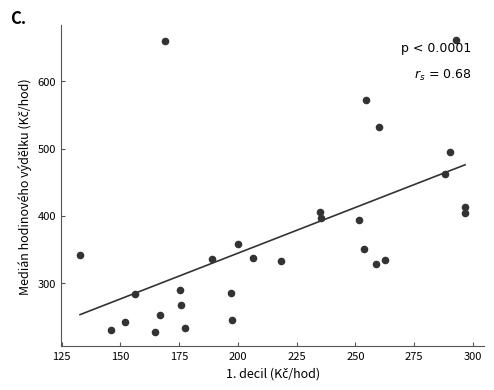

What Y value in the scatter plot is closest to 444?

462.4